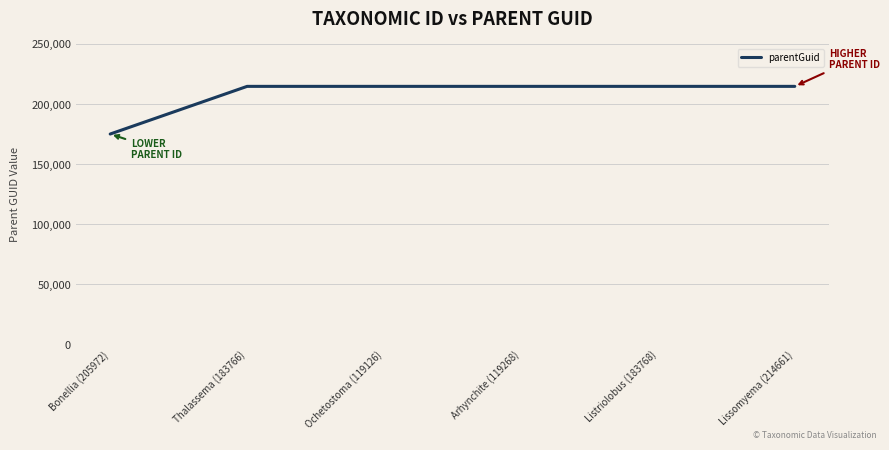

The chart shows a value of 214663 at Arhynchite (119268). True or false?

True